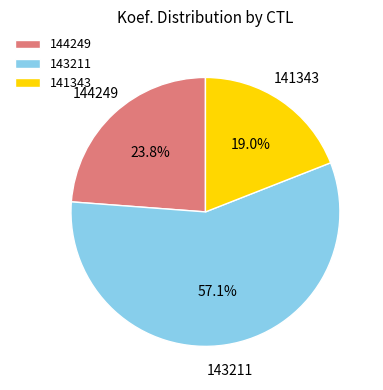

Is it true that 141343 is 19% of the pie?

True